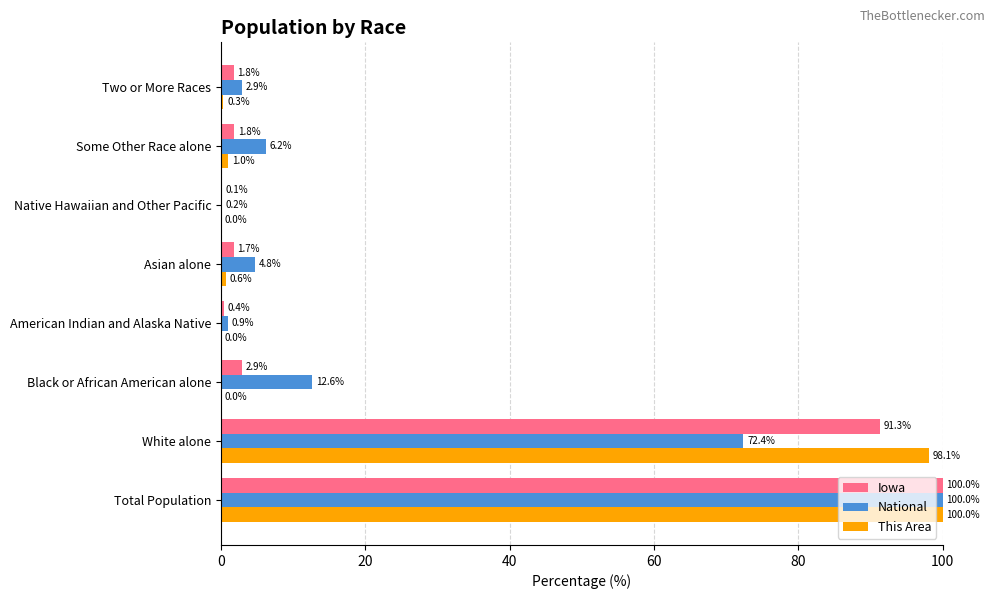

What is the average value of the This Area series?

25.0